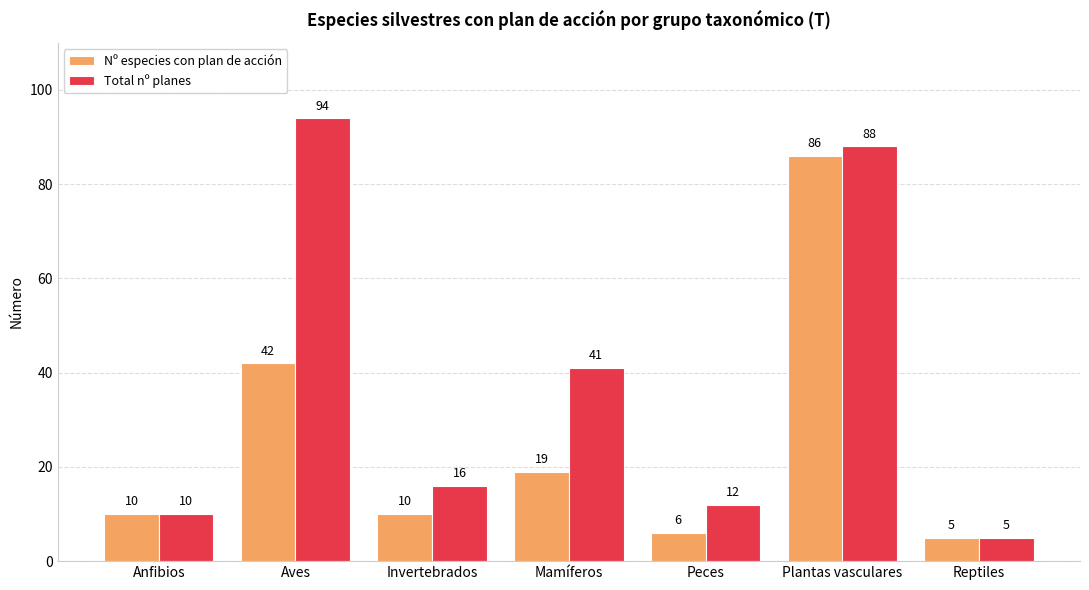

Reading left to right, list all the values displayed in this chart.

Nº especies con plan de acción: Anfibios=10	Aves=42	Invertebrados=10	Mamíferos=19	Peces=6	Plantas vasculares=86	Reptiles=5
Total nº planes: Anfibios=10	Aves=94	Invertebrados=16	Mamíferos=41	Peces=12	Plantas vasculares=88	Reptiles=5